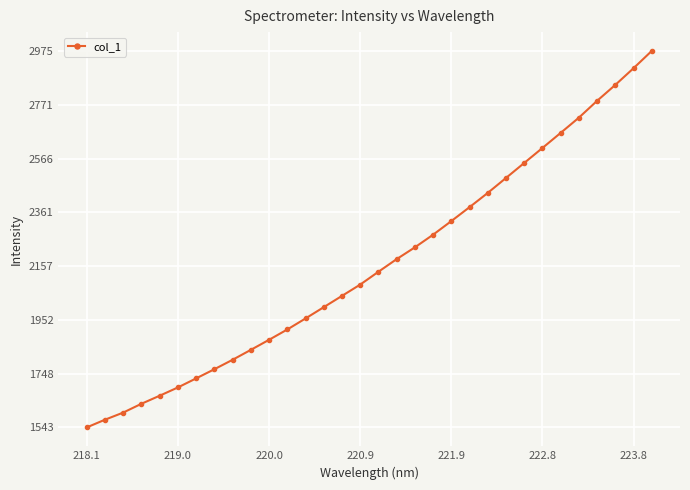

True or false: the data has more than 2 interior local peaks.

False